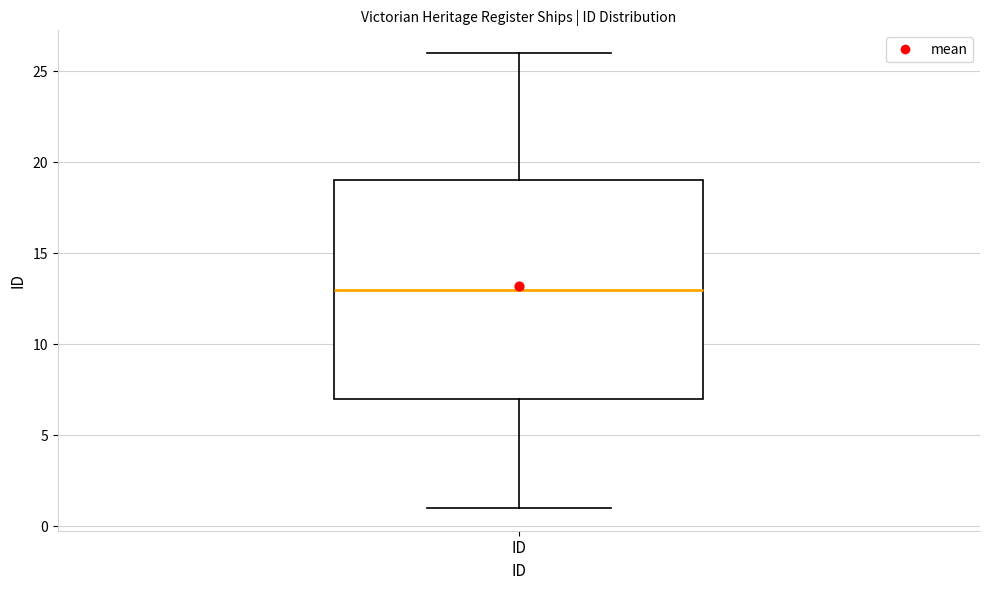

Where is the lower edge of the box for ID on the y-axis? The values are not printed on the chart, so give them approximately, as read against the axis.

7